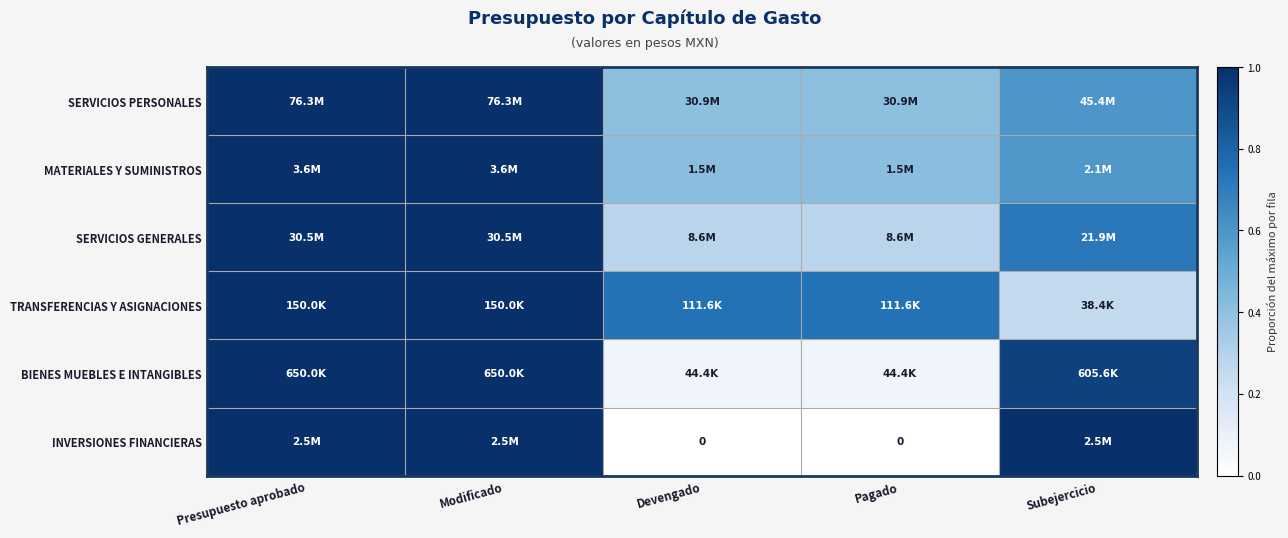

Rank the categories by MATERIALES Y SUMINISTROS value from highest to lowest.

Presupuesto aprobado, Modificado, Subejercicio, Devengado, Pagado